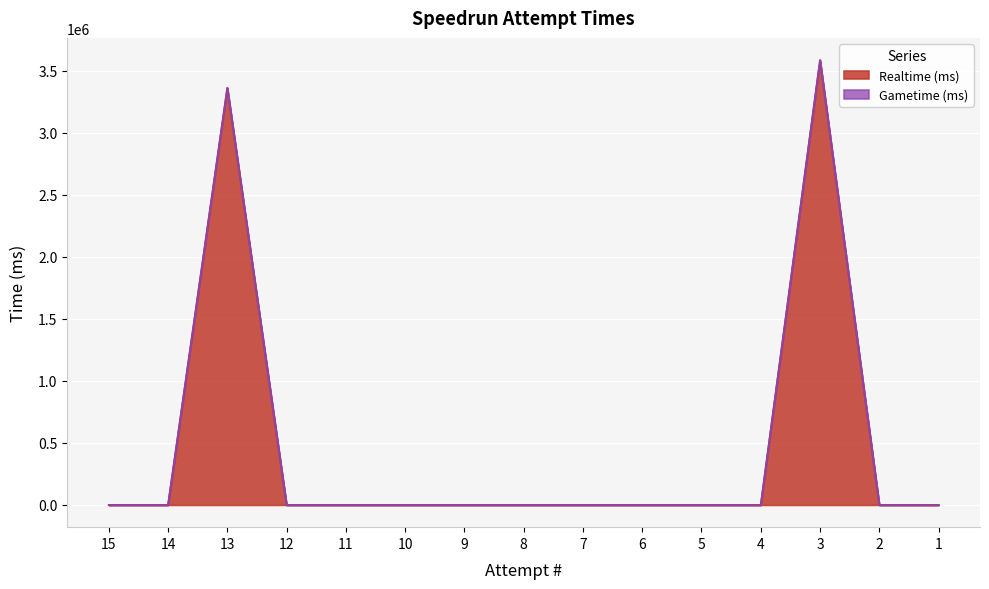

What is the difference between the maximum and minimum values?

3584254